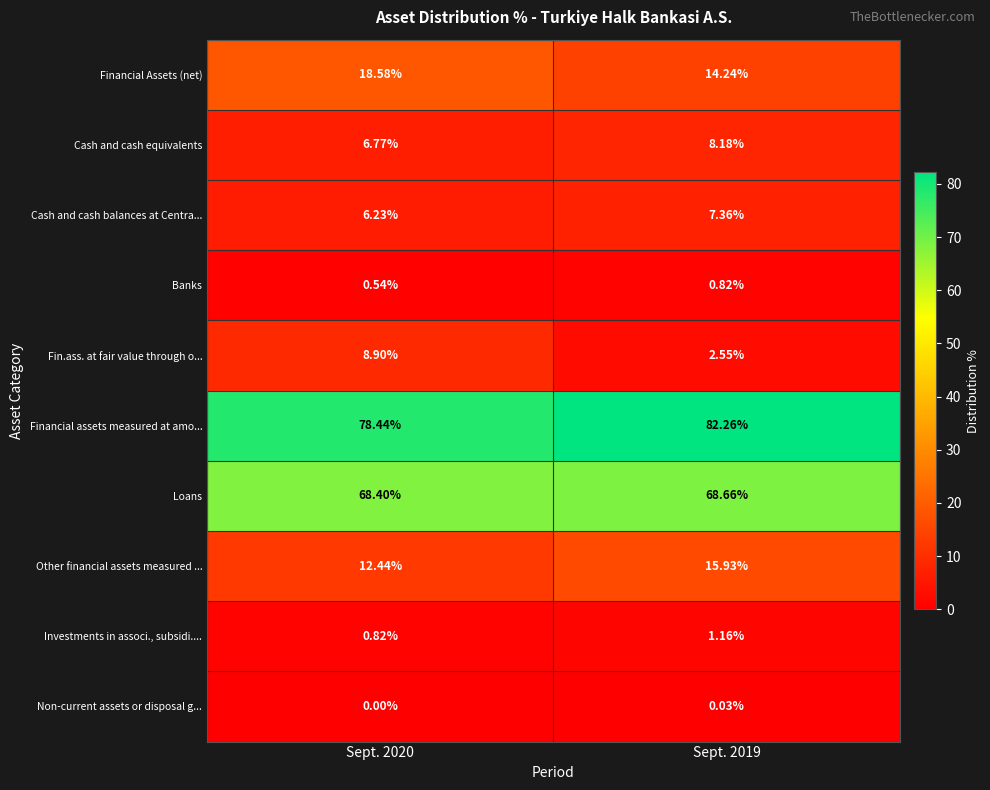

What is the spread (max minus min) of values at Sept. 2019?

82.2